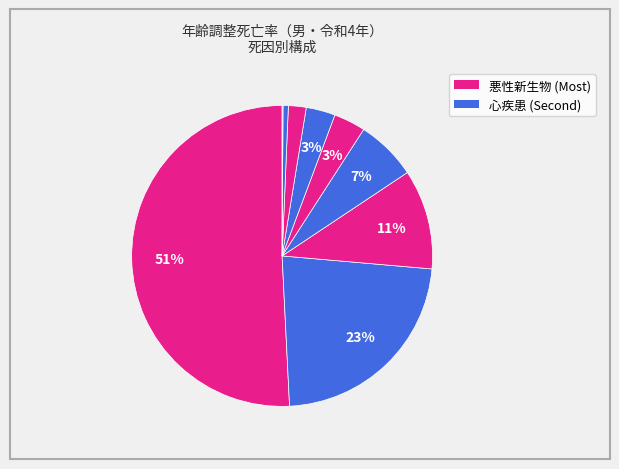

Which category has the biggest portion of the pie?

悪性新生物